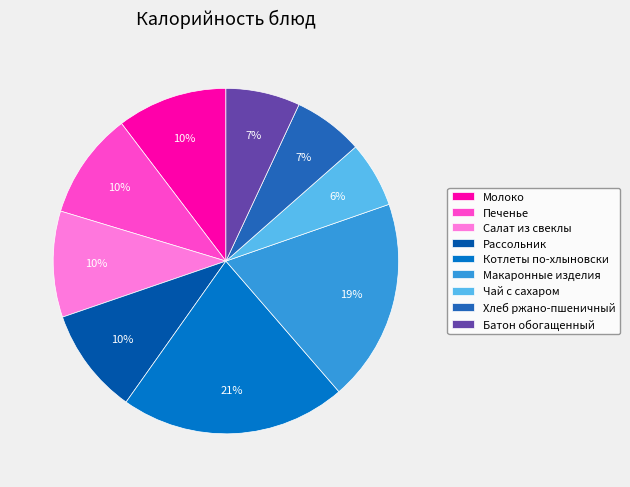

To the nearest percent, what is the average slice percentage?

11%